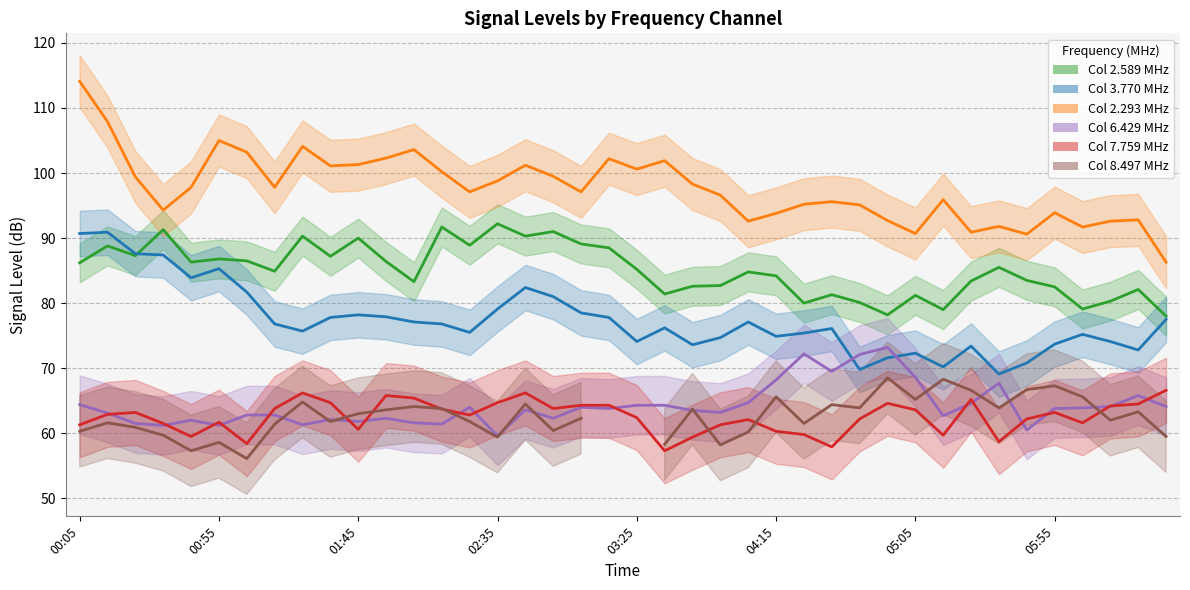

True or false: Col 6.429 MHz and Col 2.589 MHz cross at least once.

False